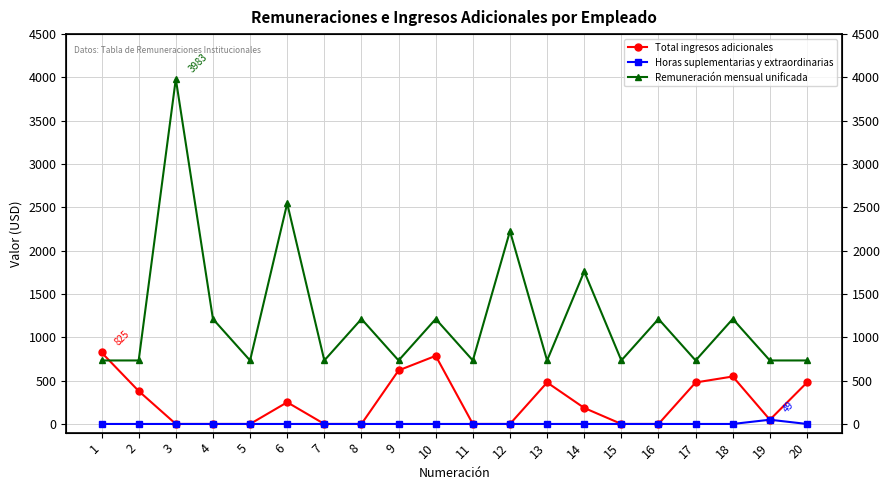

What is the spread (max minus min) of values at 9?

733.0